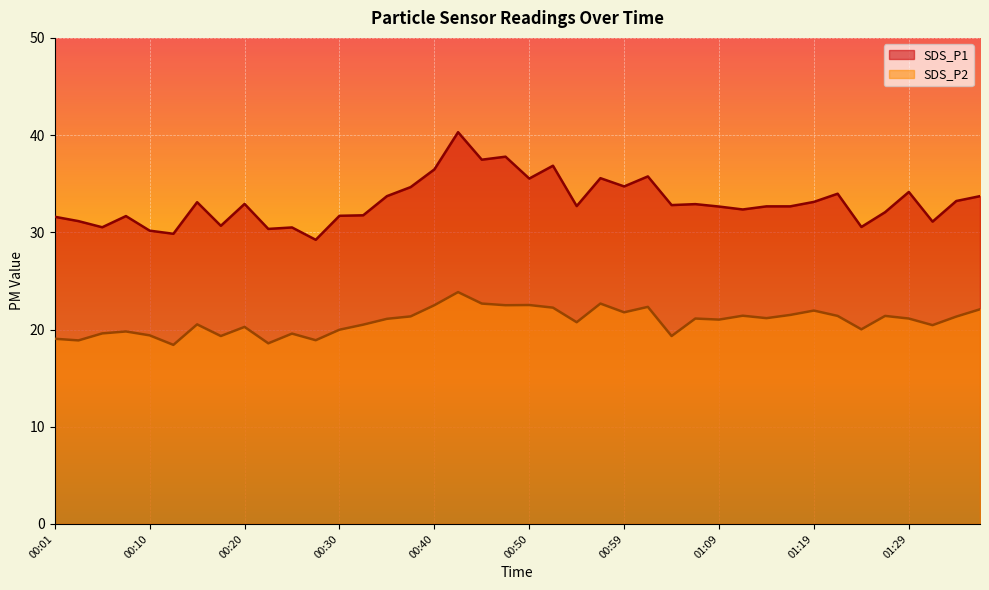

Is it true that SDS_P2 equals 31.4 at 01:19?

False